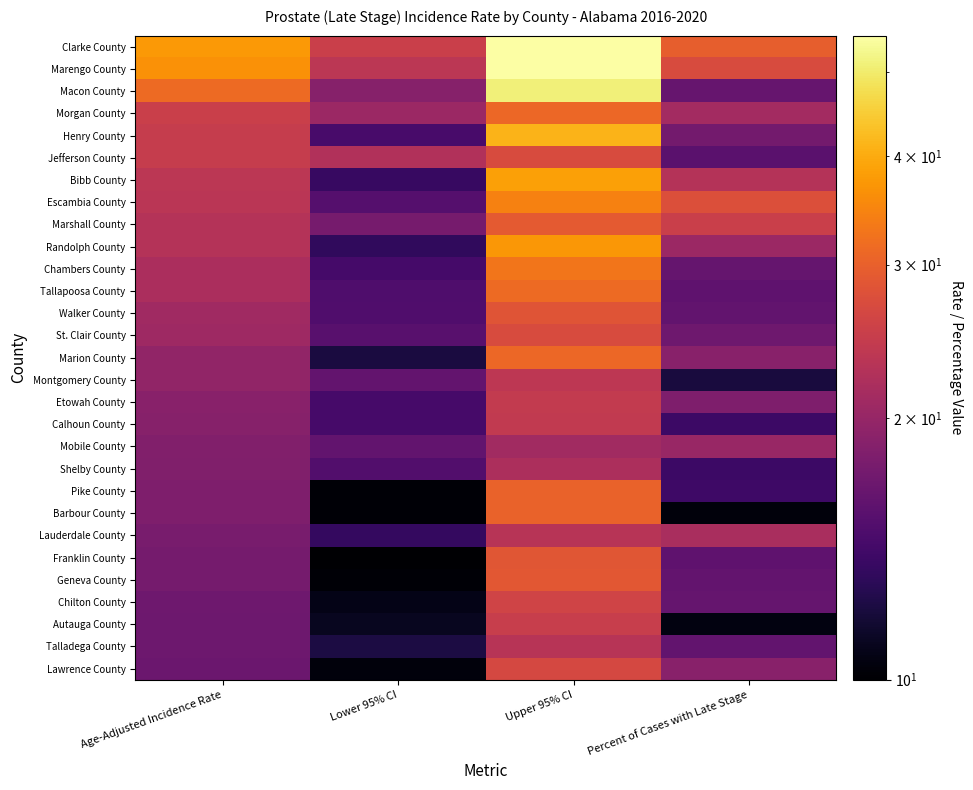

Reading left to right, list all the values displayed in this chart.

Clarke County: Age-Adjusted Incidence Rate=37.5	Lower 95% CI=25.1	Upper 95% CI=54.7	Percent of Cases with Late Stage=29.8
Marengo County: Age-Adjusted Incidence Rate=36.4	Lower 95% CI=23.6	Upper 95% CI=55.0	Percent of Cases with Late Stage=27.1
Macon County: Age-Adjusted Incidence Rate=31.4	Lower 95% CI=18.8	Upper 95% CI=50.8	Percent of Cases with Late Stage=16.4
Morgan County: Age-Adjusted Incidence Rate=25.2	Lower 95% CI=20.4	Upper 95% CI=30.9	Percent of Cases with Late Stage=21.1
Henry County: Age-Adjusted Incidence Rate=24.7	Lower 95% CI=14.5	Upper 95% CI=41.3	Percent of Cases with Late Stage=17.3
Jefferson County: Age-Adjusted Incidence Rate=24.6	Lower 95% CI=22.4	Upper 95% CI=27.0	Percent of Cases with Late Stage=15.6
Bibb County: Age-Adjusted Incidence Rate=23.5	Lower 95% CI=13.5	Upper 95% CI=38.6	Percent of Cases with Late Stage=22.7
Escambia County: Age-Adjusted Incidence Rate=23.4	Lower 95% CI=15.3	Upper 95% CI=34.5	Percent of Cases with Late Stage=27.6
Marshall County: Age-Adjusted Incidence Rate=22.7	Lower 95% CI=17.5	Upper 95% CI=29.2	Percent of Cases with Late Stage=25.2
Randolph County: Age-Adjusted Incidence Rate=22.7	Lower 95% CI=13.2	Upper 95% CI=37.3	Percent of Cases with Late Stage=20.5
Chambers County: Age-Adjusted Incidence Rate=21.9	Lower 95% CI=14.3	Upper 95% CI=32.8	Percent of Cases with Late Stage=16.3
Tallapoosa County: Age-Adjusted Incidence Rate=21.8	Lower 95% CI=14.9	Upper 95% CI=31.4	Percent of Cases with Late Stage=15.9
Walker County: Age-Adjusted Incidence Rate=20.9	Lower 95% CI=15.0	Upper 95% CI=28.4	Percent of Cases with Late Stage=16.1
St. Clair County: Age-Adjusted Incidence Rate=20.7	Lower 95% CI=15.5	Upper 95% CI=27.1	Percent of Cases with Late Stage=17.0
Marion County: Age-Adjusted Incidence Rate=19.7	Lower 95% CI=12.1	Upper 95% CI=30.9	Percent of Cases with Late Stage=18.9
Montgomery County: Age-Adjusted Incidence Rate=19.7	Lower 95% CI=16.2	Upper 95% CI=23.7	Percent of Cases with Late Stage=12.0
Etowah County: Age-Adjusted Incidence Rate=18.9	Lower 95% CI=14.4	Upper 95% CI=24.4	Percent of Cases with Late Stage=18.1
Calhoun County: Age-Adjusted Incidence Rate=18.8	Lower 95% CI=14.4	Upper 95% CI=24.2	Percent of Cases with Late Stage=13.8
Mobile County: Age-Adjusted Incidence Rate=18.4	Lower 95% CI=16.1	Upper 95% CI=21.0	Percent of Cases with Late Stage=20.2
Shelby County: Age-Adjusted Incidence Rate=18.3	Lower 95% CI=15.1	Upper 95% CI=22.0	Percent of Cases with Late Stage=13.8
Pike County: Age-Adjusted Incidence Rate=18.2	Lower 95% CI=10.2	Upper 95% CI=30.3	Percent of Cases with Late Stage=13.9
Barbour County: Age-Adjusted Incidence Rate=18.1	Lower 95% CI=10.2	Upper 95% CI=30.4	Percent of Cases with Late Stage=10.4
Lauderdale County: Age-Adjusted Incidence Rate=17.7	Lower 95% CI=13.4	Upper 95% CI=23.1	Percent of Cases with Late Stage=21.7
Franklin County: Age-Adjusted Incidence Rate=17.4	Lower 95% CI=10.0	Upper 95% CI=28.5	Percent of Cases with Late Stage=15.9
Geneva County: Age-Adjusted Incidence Rate=17.4	Lower 95% CI=10.2	Upper 95% CI=28.8	Percent of Cases with Late Stage=16.2
Chilton County: Age-Adjusted Incidence Rate=17.0	Lower 95% CI=10.7	Upper 95% CI=25.8	Percent of Cases with Late Stage=16.3
Autauga County: Age-Adjusted Incidence Rate=16.9	Lower 95% CI=11.0	Upper 95% CI=24.9	Percent of Cases with Late Stage=10.5
Talladega County: Age-Adjusted Incidence Rate=16.9	Lower 95% CI=12.2	Upper 95% CI=23.0	Percent of Cases with Late Stage=16.1
Lawrence County: Age-Adjusted Incidence Rate=16.8	Lower 95% CI=10.4	Upper 95% CI=26.5	Percent of Cases with Late Stage=18.9